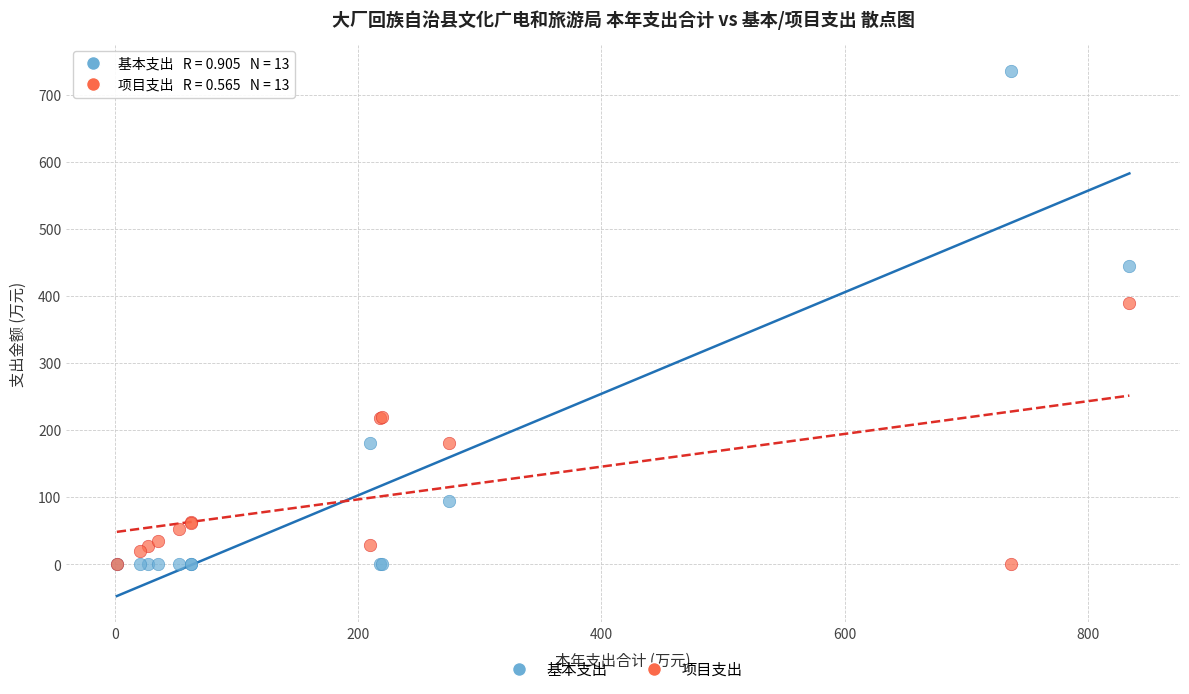

What are all the series names shown in the legend?

基本支出, 项目支出